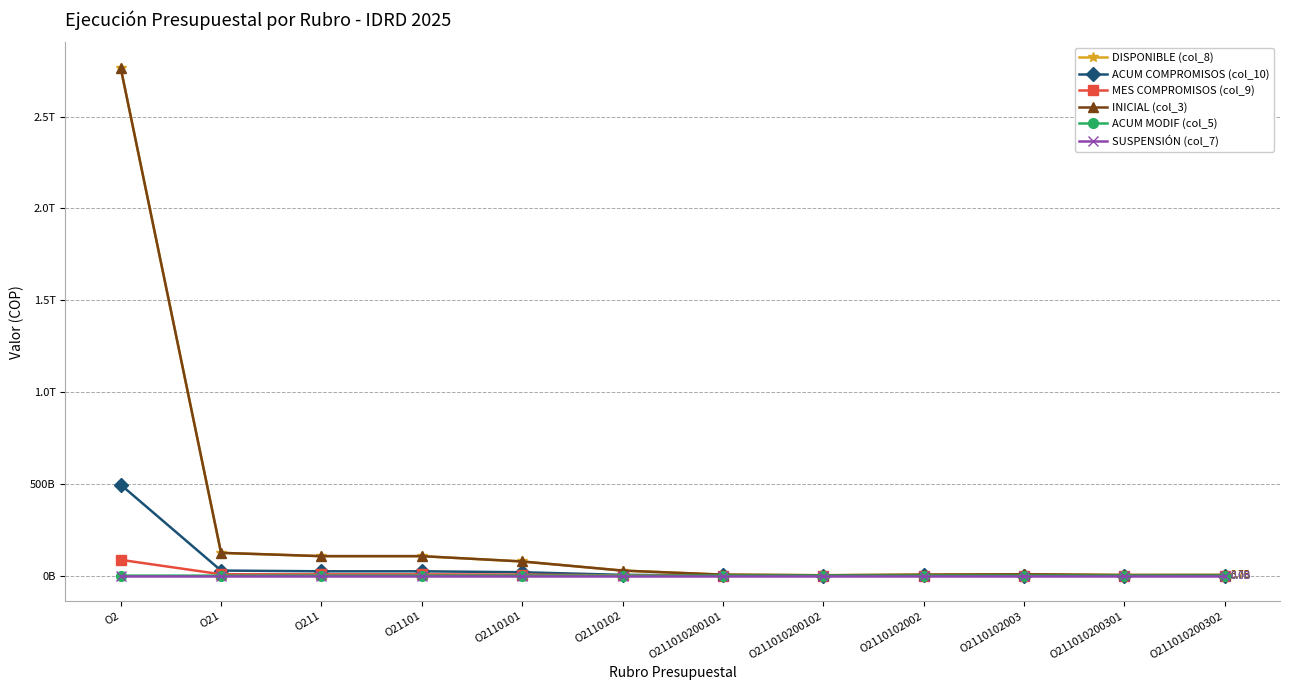

At which label is MES COMPROMISOS (col_9) closest to 43016940098?

O21